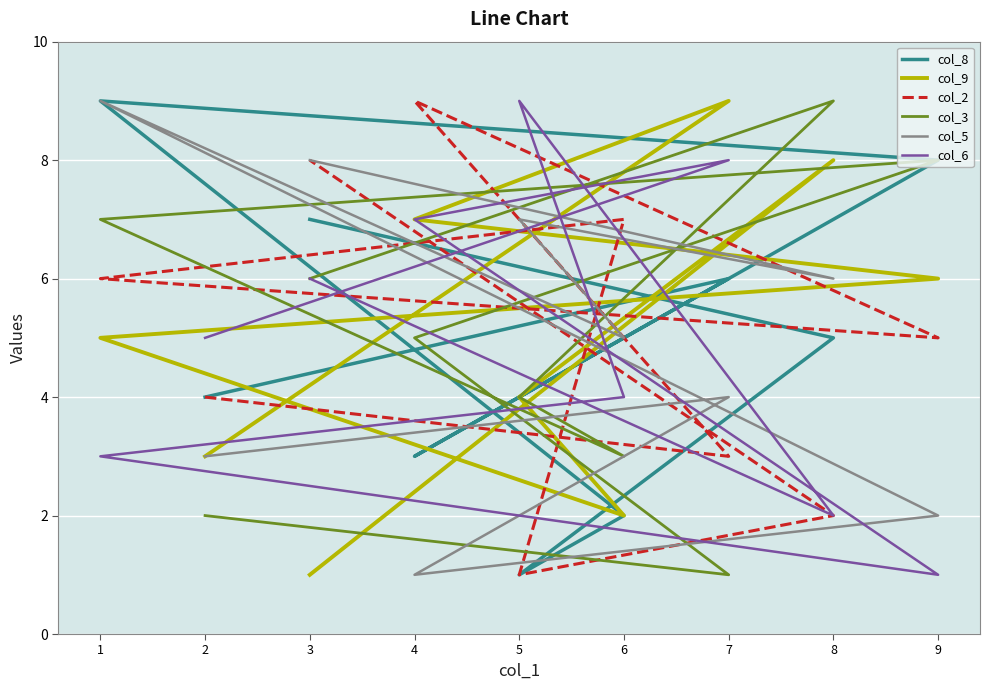

The value of col_2 at 9 is 1. True or false?

False